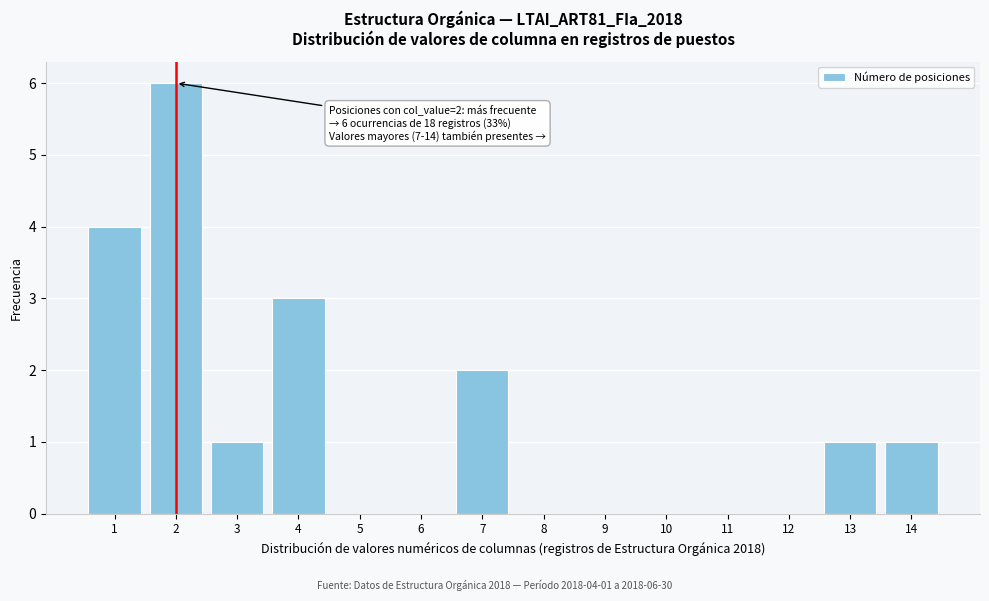

Over which range of the x-axis is the bar tallest?

1.5 to 2.5